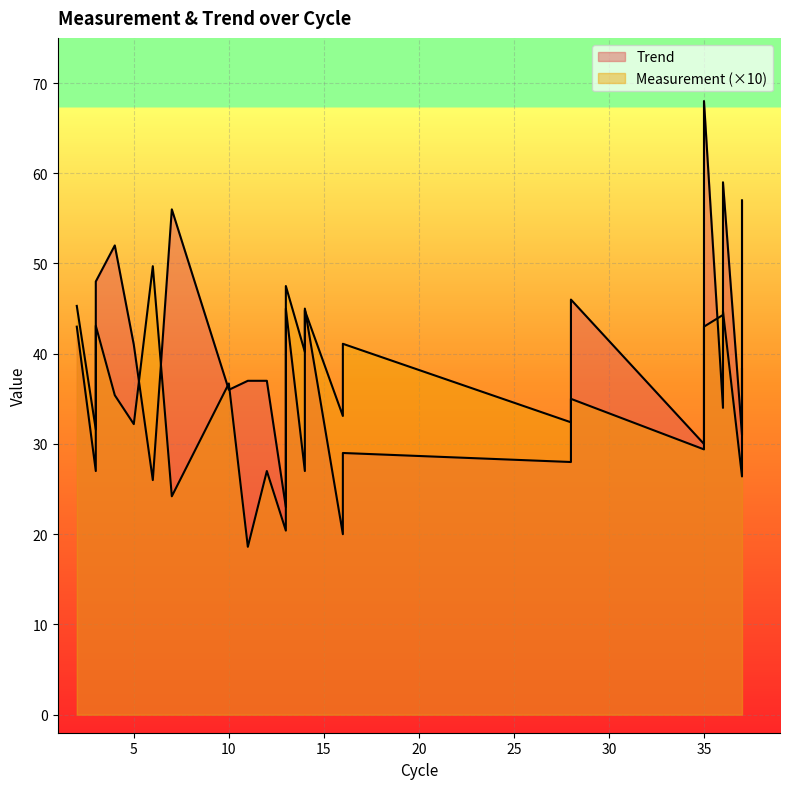

Which series has the largest total across all categories?

Trend